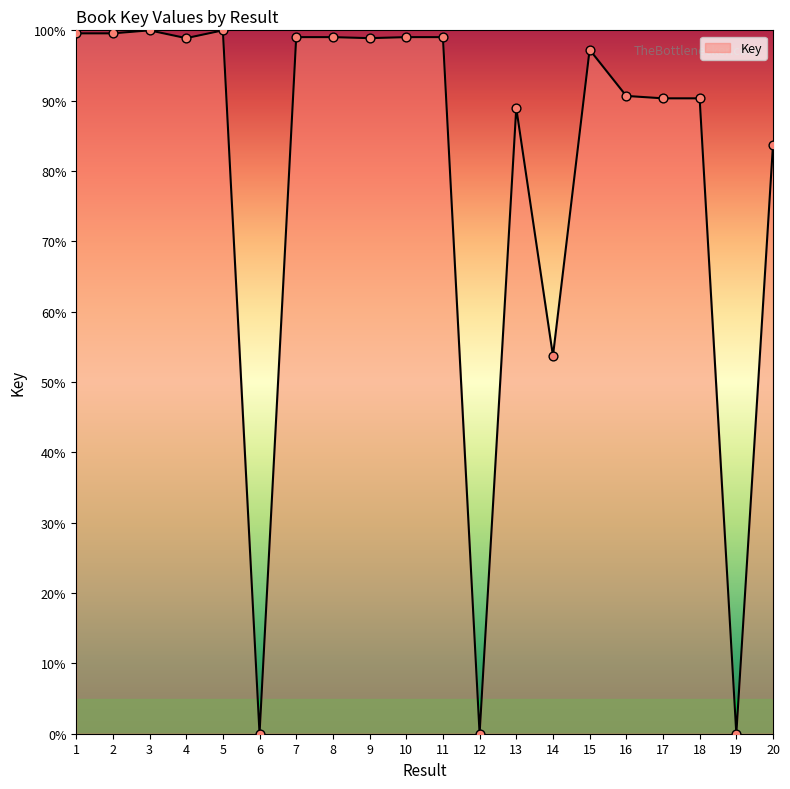

Between 8 and 19, which is larger?

8